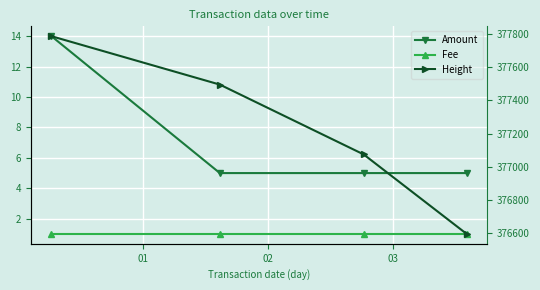

What is the spread (max minus min) of values at 01?

377785